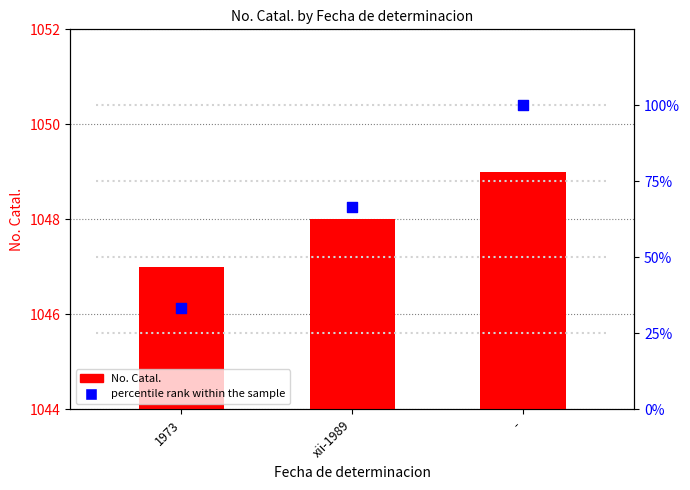

What is the total value across all series at 1973?

1080.3